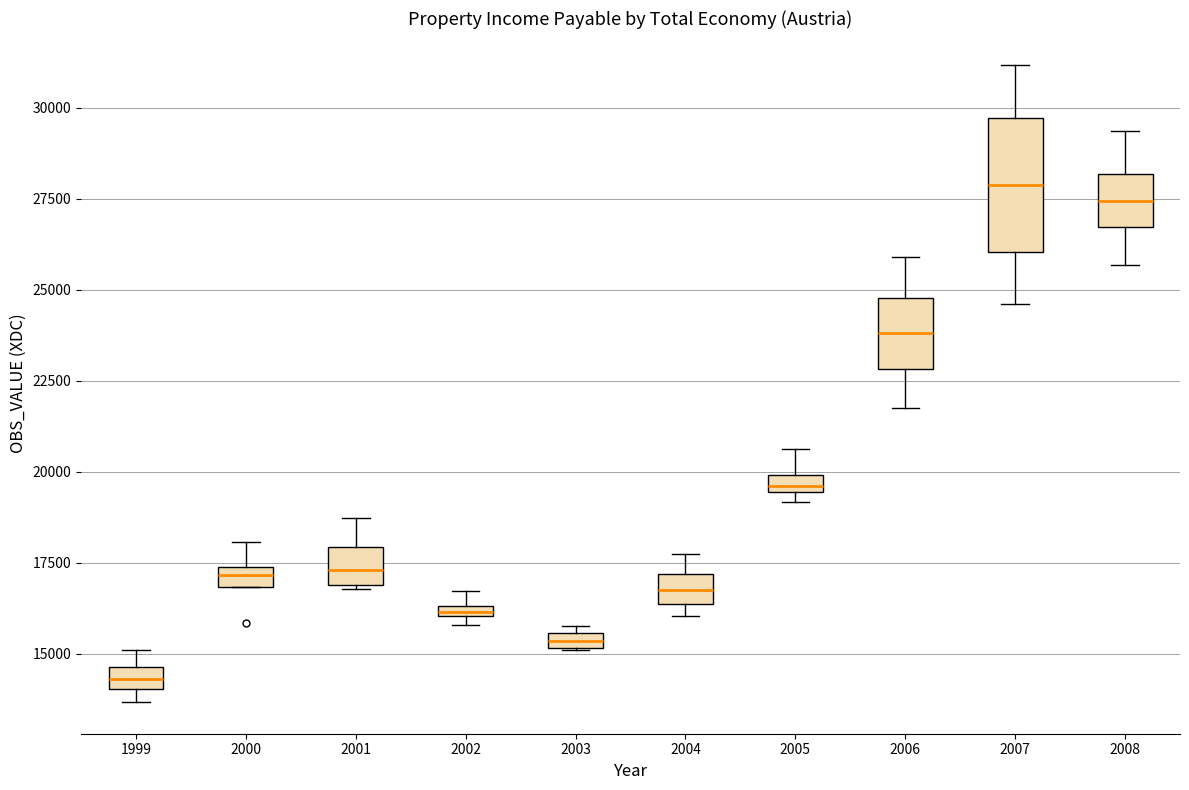

Which box has the lowest median line?

1999